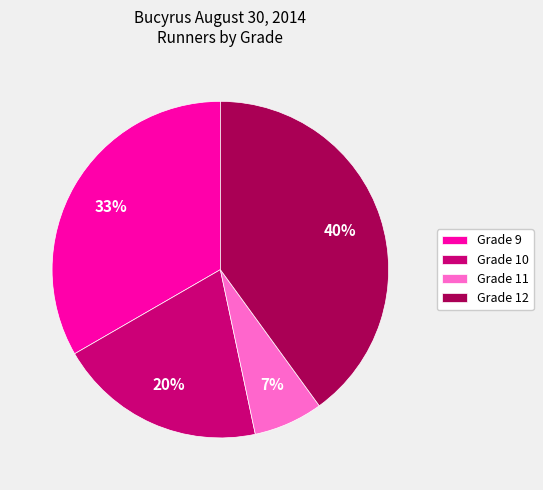

Is there a majority slice in this chart?

No